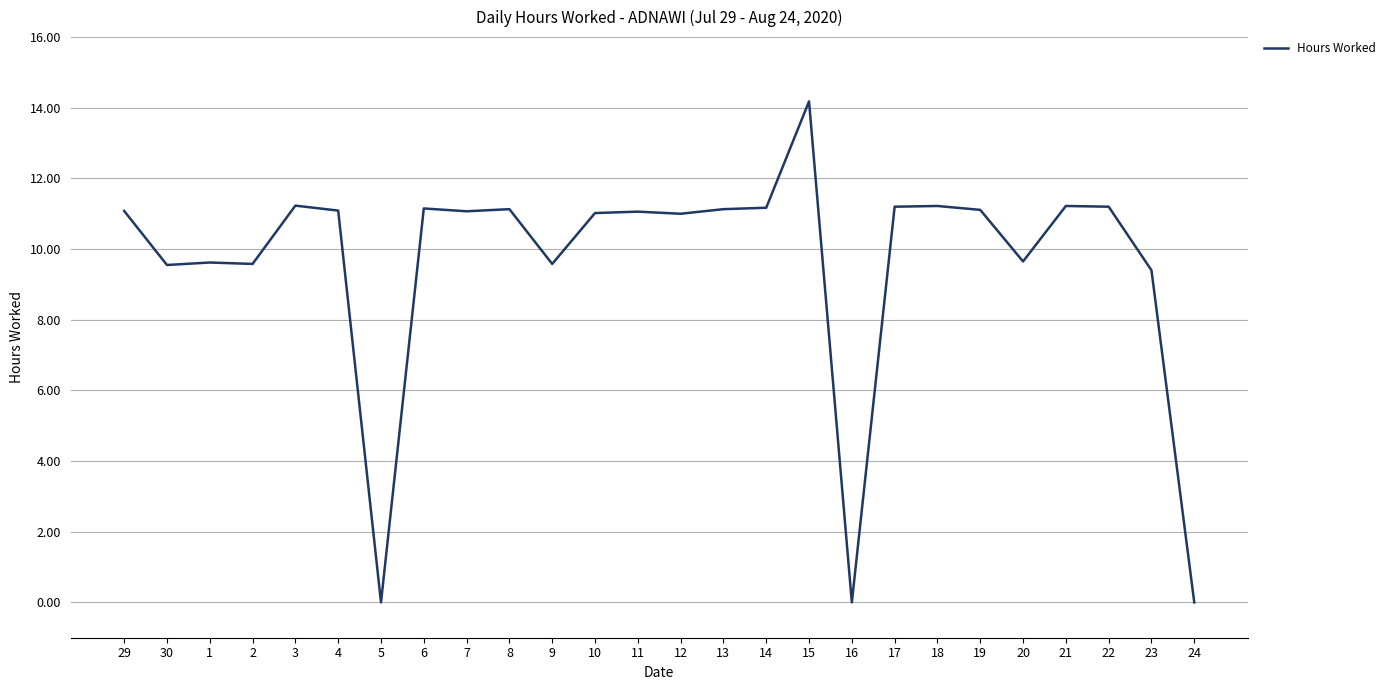

What position from the left is 14?

16